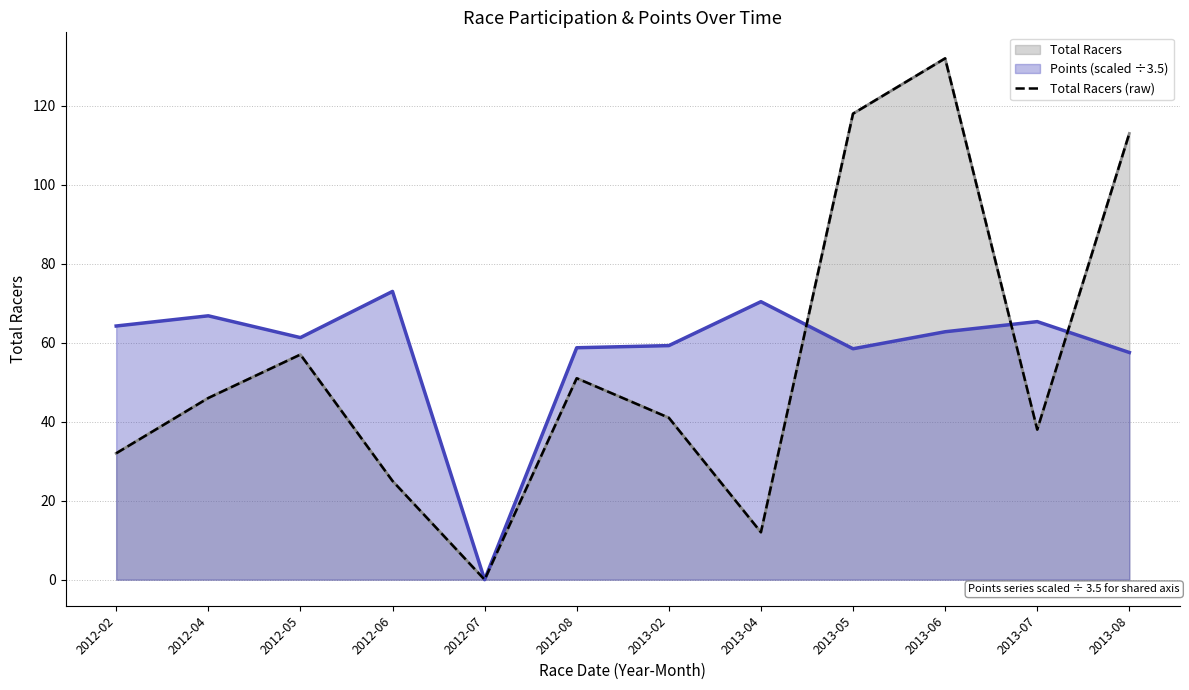

Rank the categories by value from lowest to highest.

2012-07, 2013-04, 2012-06, 2012-02, 2013-07, 2013-02, 2012-04, 2012-08, 2012-05, 2013-08, 2013-05, 2013-06